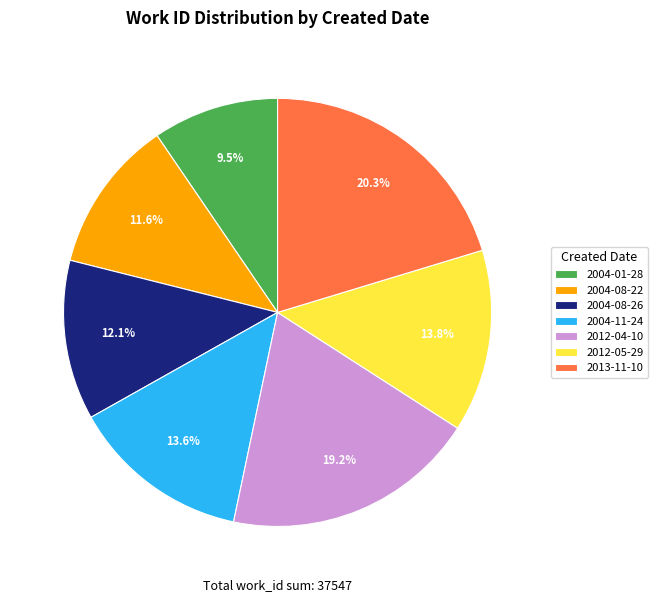

To the nearest percent, what percentage of the pie is 2004-11-24?

14%